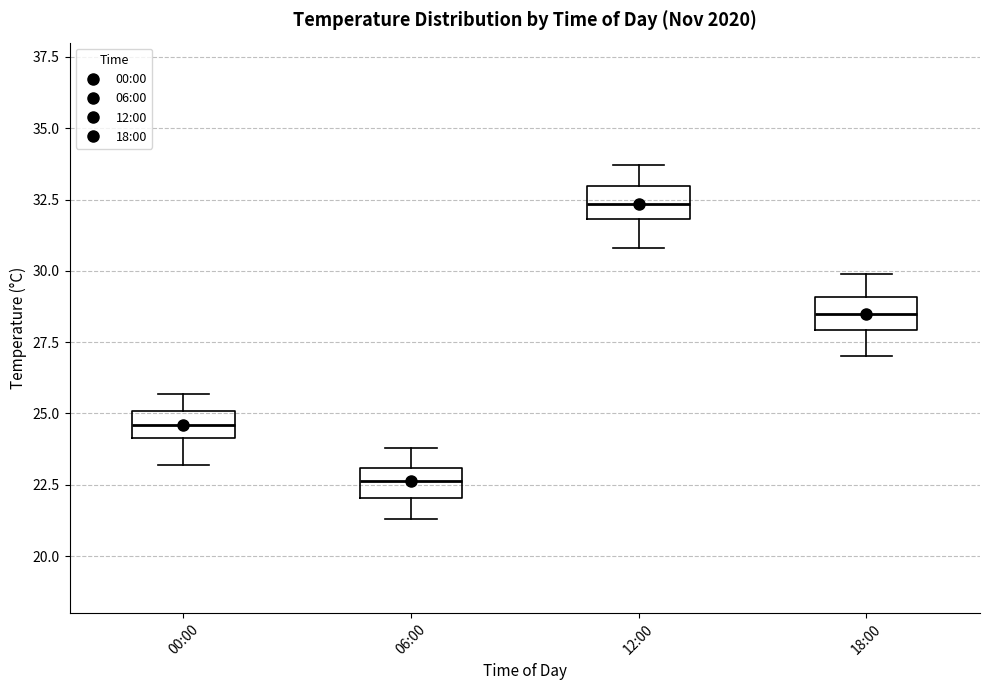

Which box's median line is the highest?

12:00